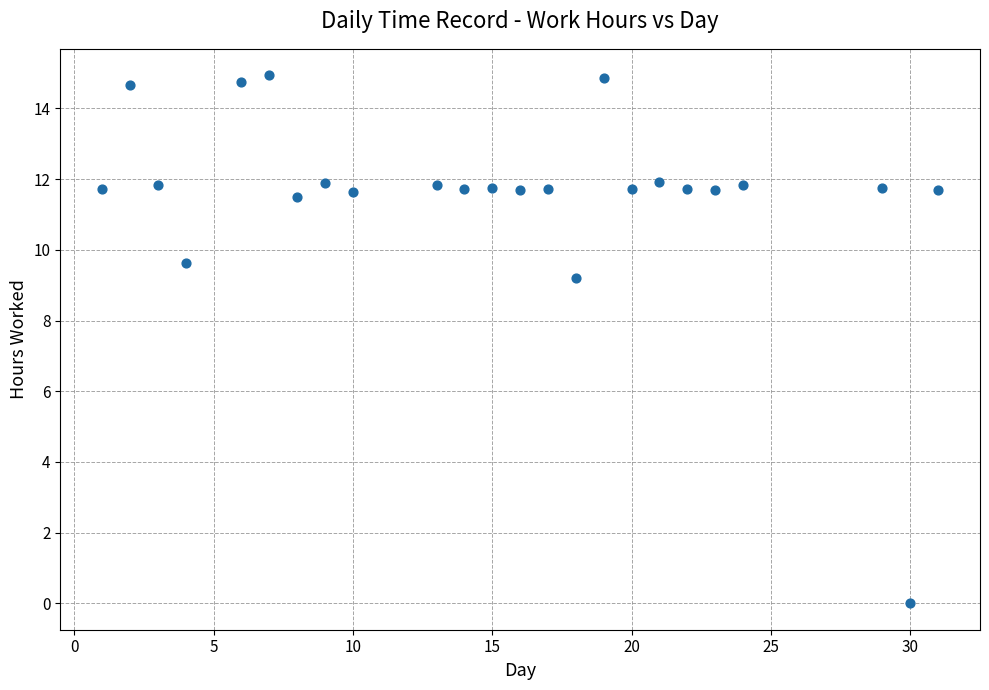

What Y value in the scatter plot is closest to 7?

9.2